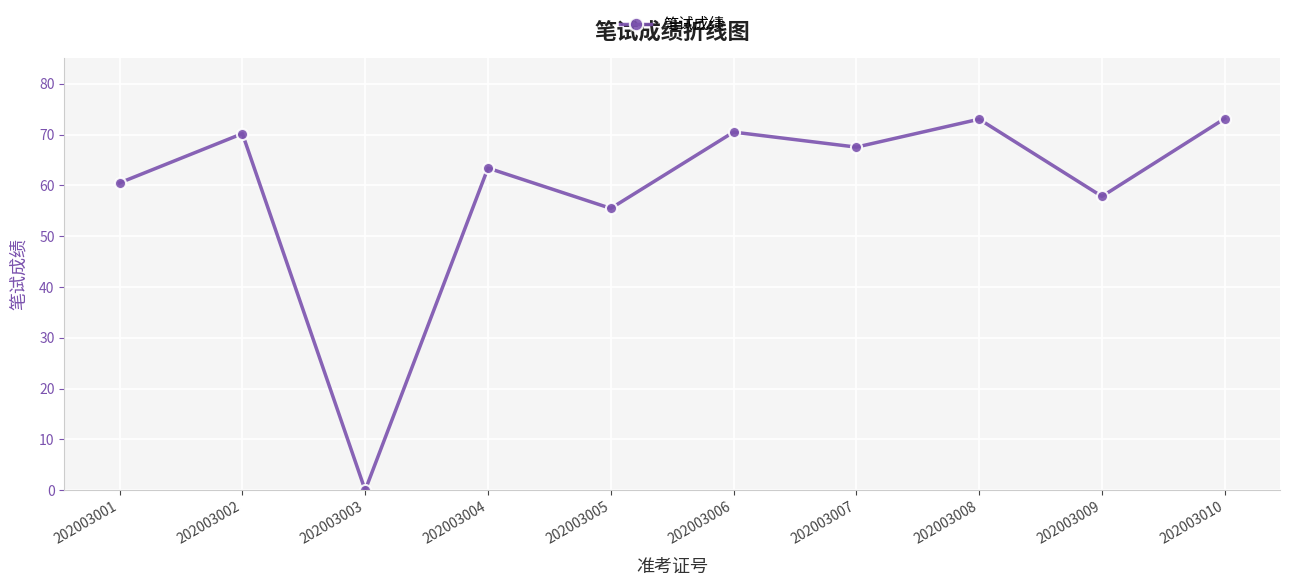

The chart shows a value of 73.2 at 202003010. True or false?

True